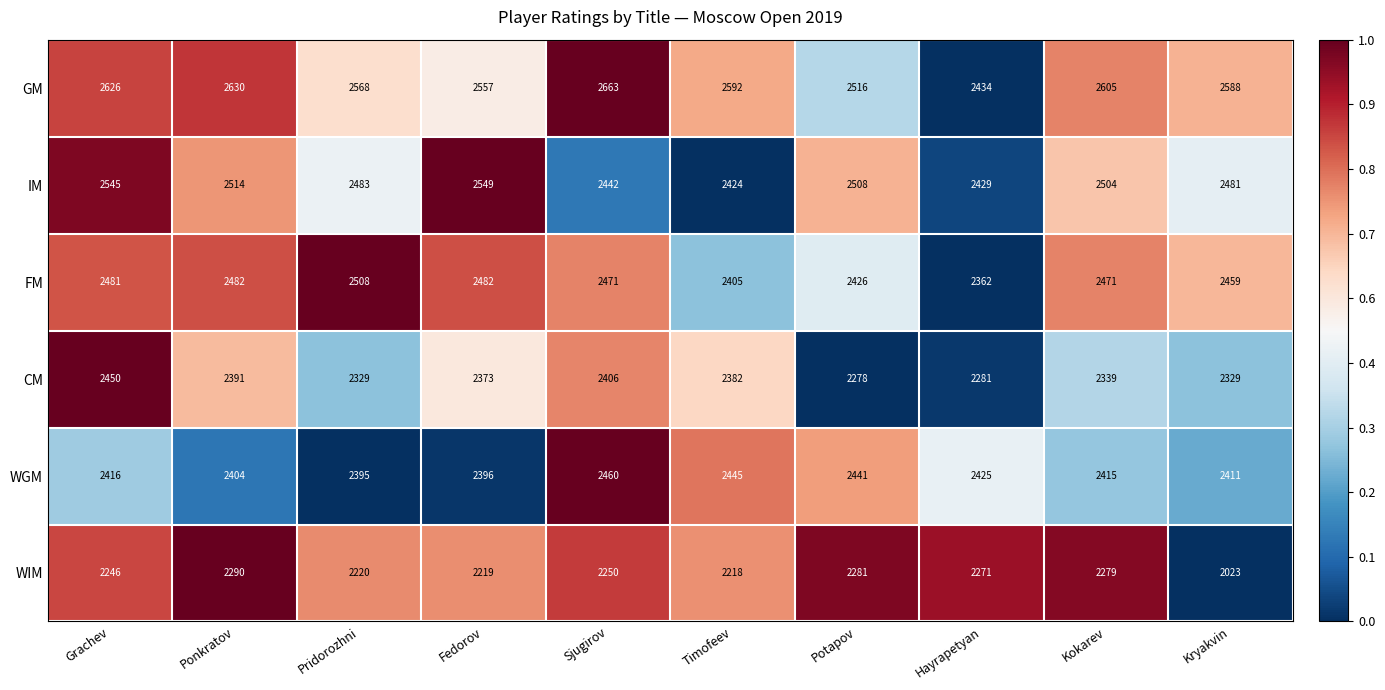

What is the spread (max minus min) of values at Kokarev?

326